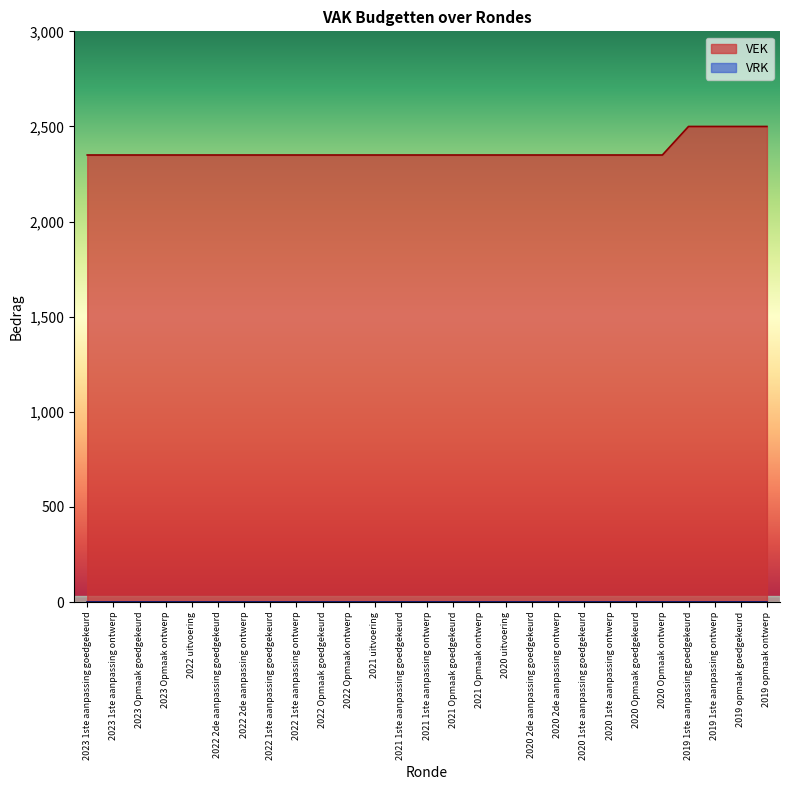

The chart shows a value of 3410 at 2019 1ste aanpassing goedgekeurd. True or false?

False